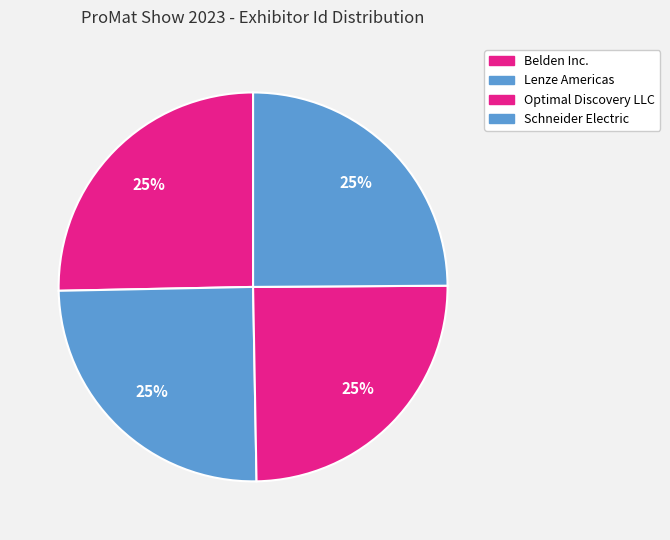

Which category has the smallest portion of the pie?

Optimal Discovery LLC